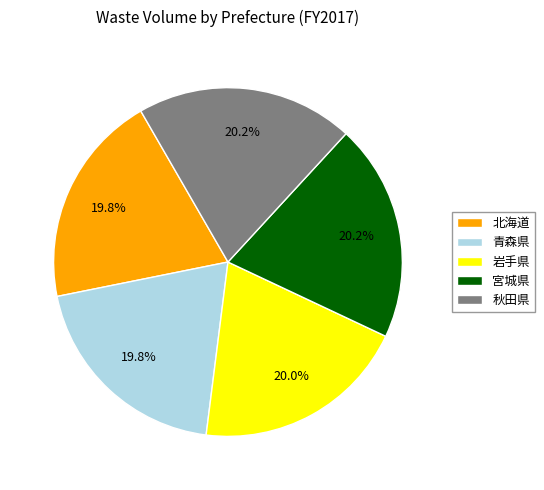

Is 北海道 the majority of the pie?

No